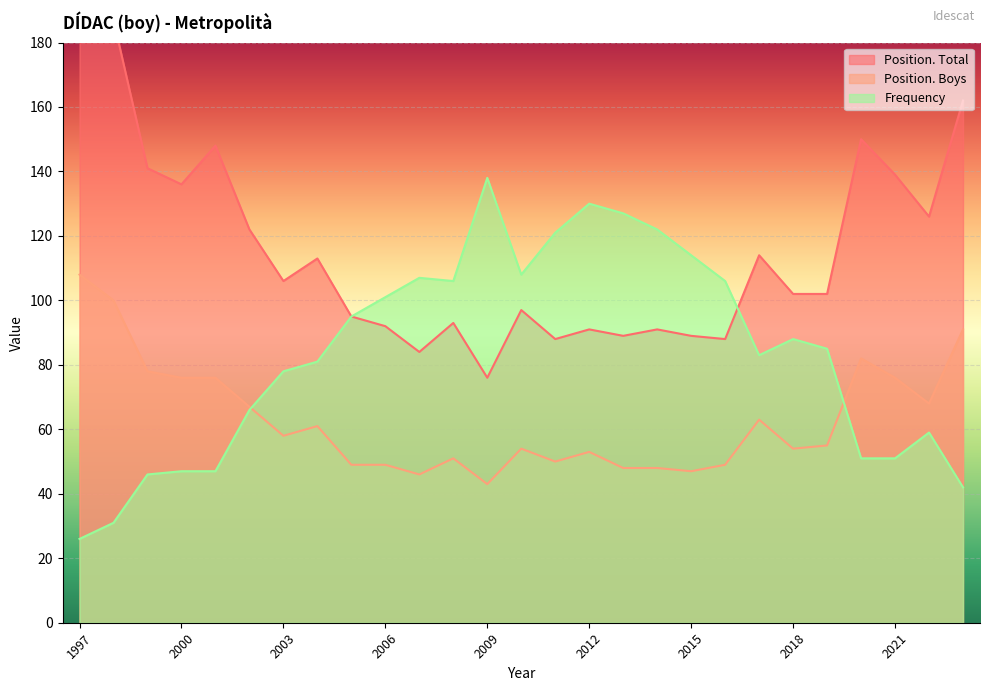

Where is the first local maximum for Frequency?

2007